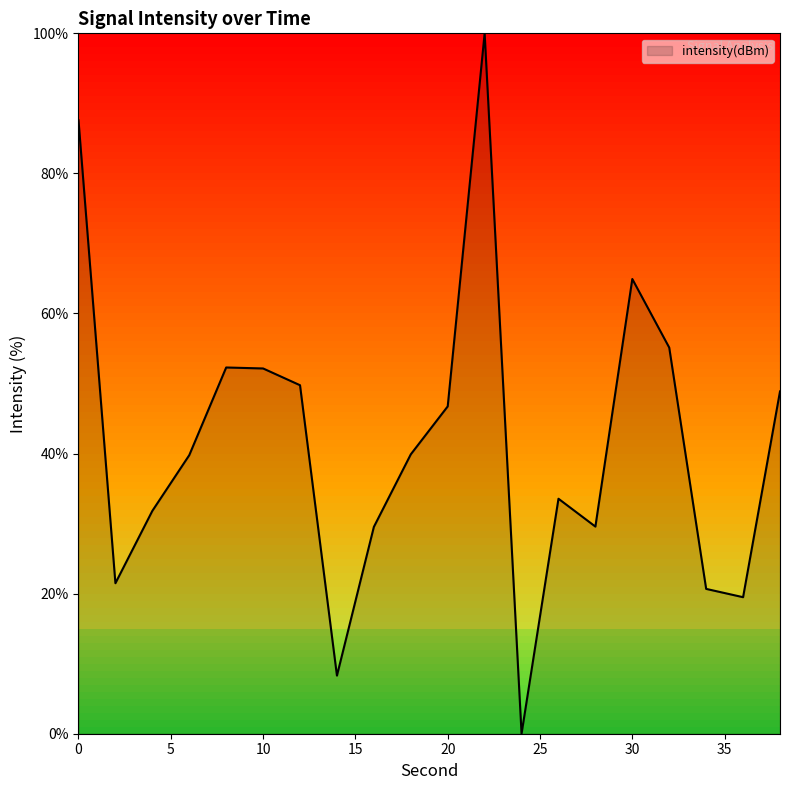

What is the difference between the maximum and minimum values?

100.0